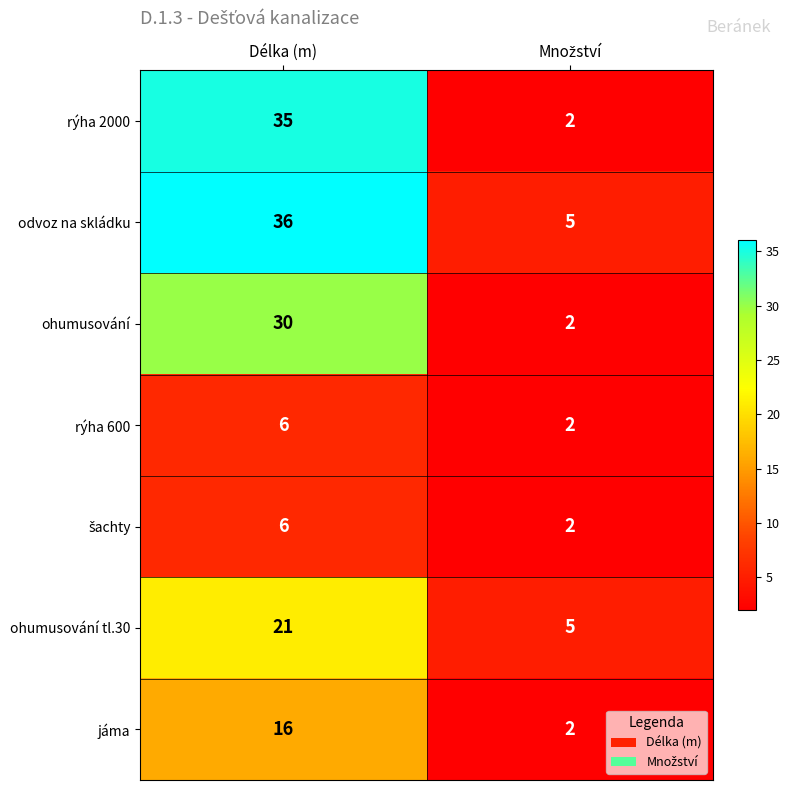

What is the spread (max minus min) of values at Délka (m)?

30